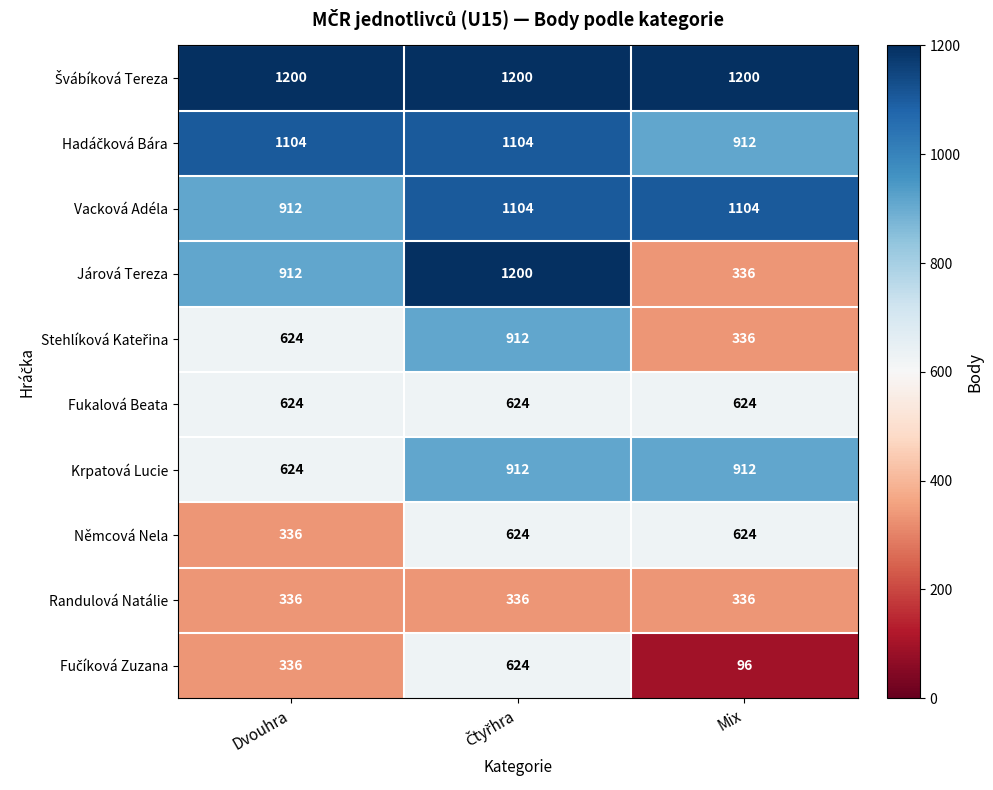

Which category has the lowest value across all series?

Mix